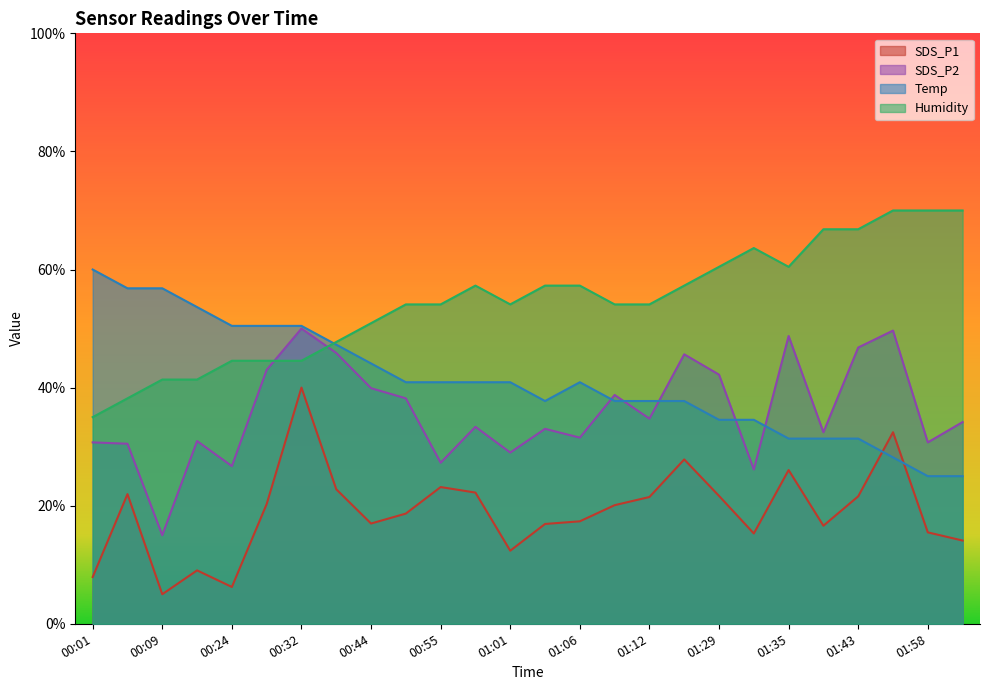

The value of SDS_P2 at 01:35 is 71.3. True or false?

False